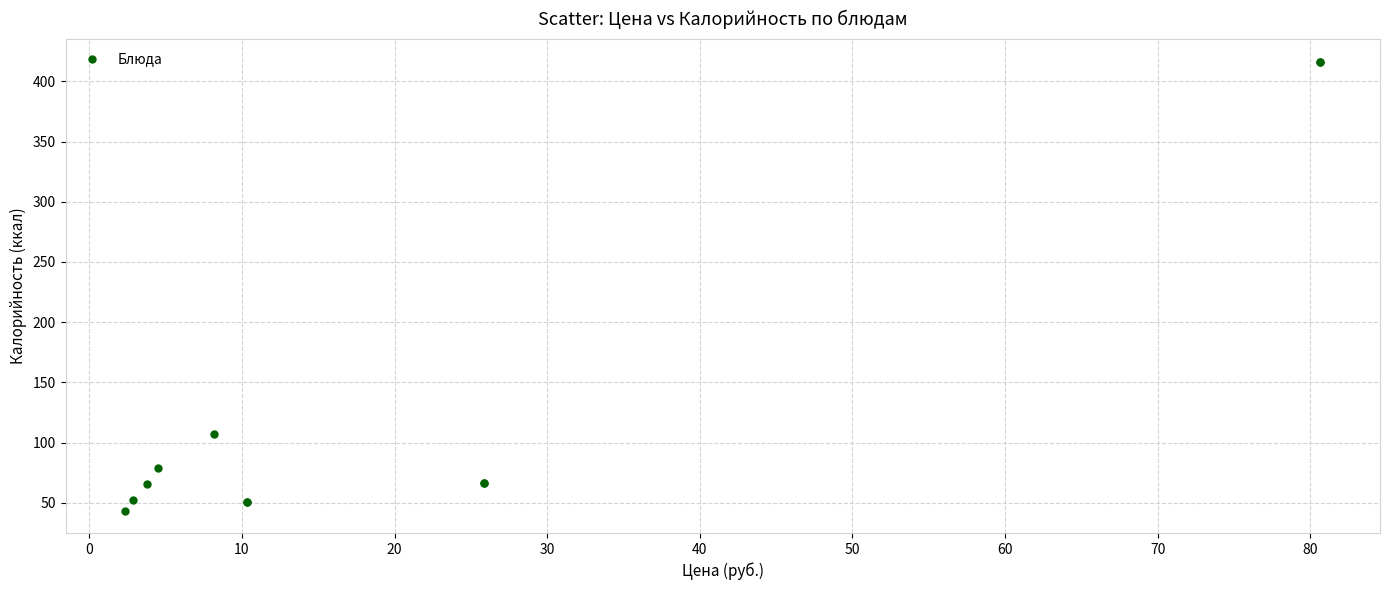

What Y value in the scatter plot is closest to 229?

107.3